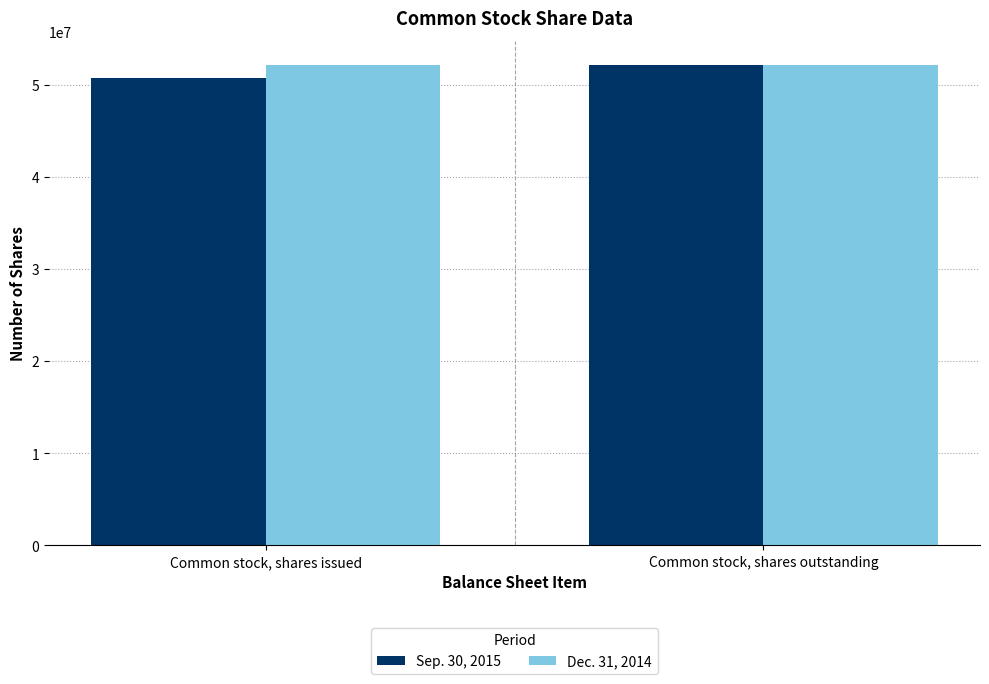

Which series has the largest total across all categories?

Dec. 31, 2014